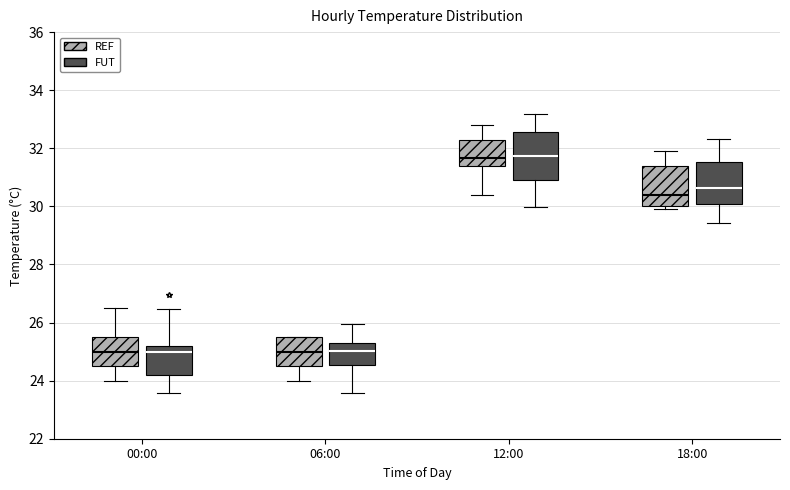

Reading left to right, transcribe this box plot: for each box, give where its median line is, the range the box spans, and where its two whiskers end, as read against the y-axis. The values are not printed on the chart, so give them approximately, as read against the axis.

00:00 (REF): median 25.0, box 24.6 to 25.6, whiskers 24.0 to 26.6
00:00 (FUT): median 25.0, box 24.2 to 25.2, whiskers 23.6 to 26.4
06:00 (REF): median 25.0, box 24.6 to 25.6, whiskers 24.0 to 25.6
06:00 (FUT): median 25.0, box 24.6 to 25.4, whiskers 23.6 to 26.0
12:00 (REF): median 31.6, box 31.4 to 32.4, whiskers 30.4 to 32.8
12:00 (FUT): median 31.8, box 31.0 to 32.6, whiskers 30.0 to 33.2
18:00 (REF): median 30.4, box 30.0 to 31.4, whiskers 30.0 (just below the box's lower edge) to 32.0
18:00 (FUT): median 30.6, box 30.0 to 31.6, whiskers 29.4 to 32.4